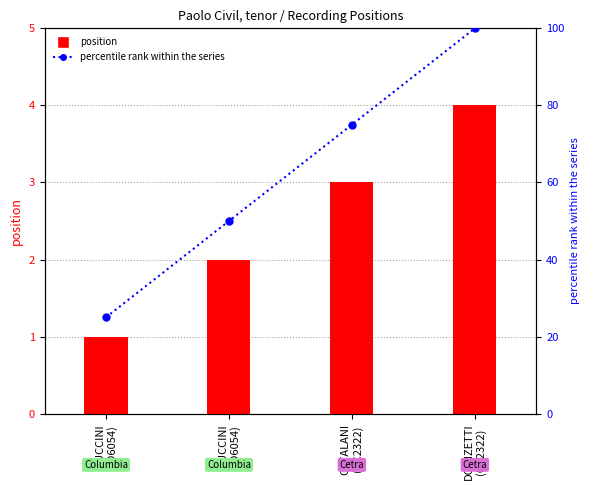

Does the chart contain any negative values?

No